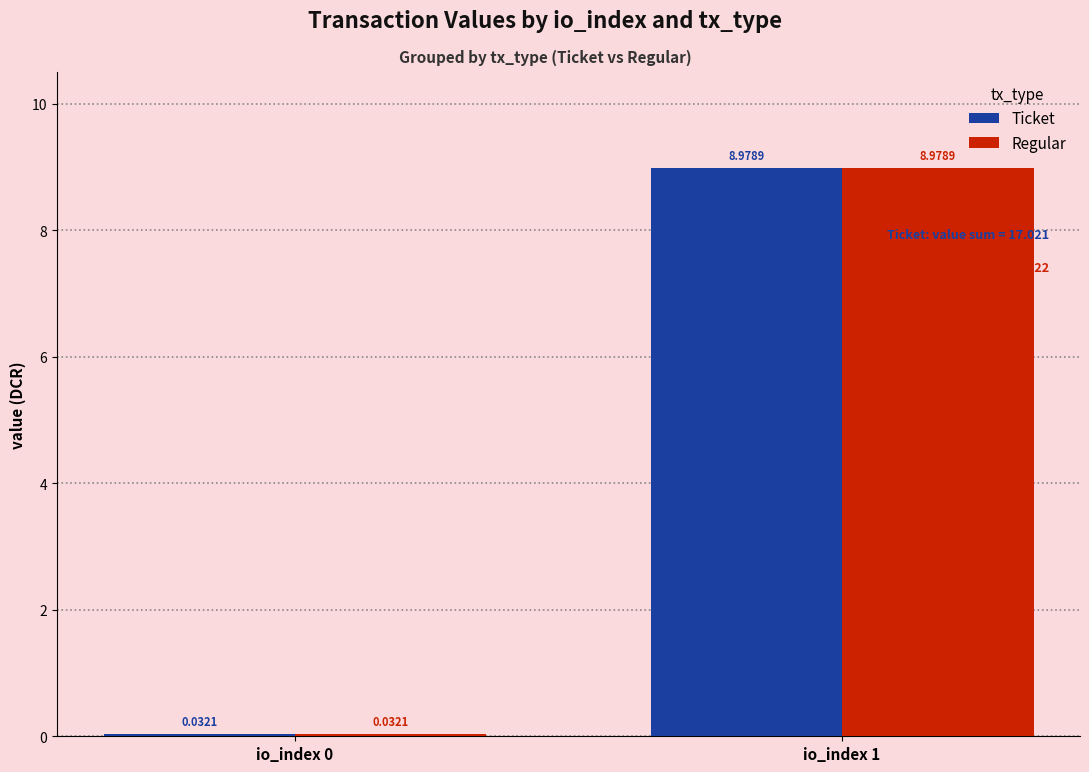

How many bars are there in each group?

2